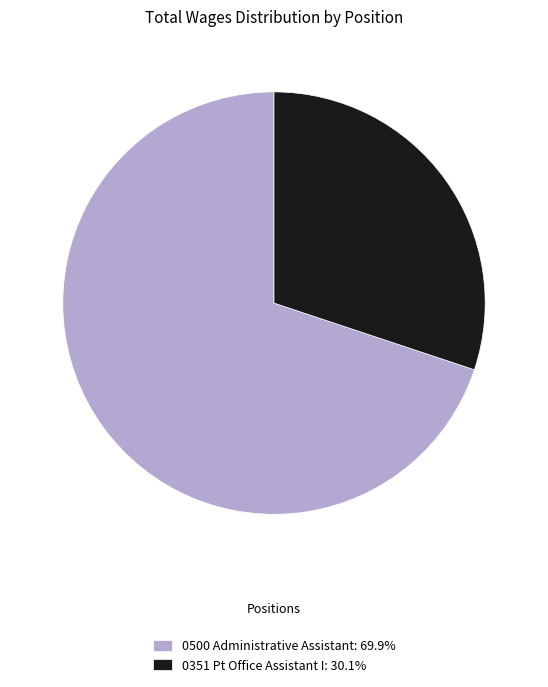

Count the number of slices in the pie.

2